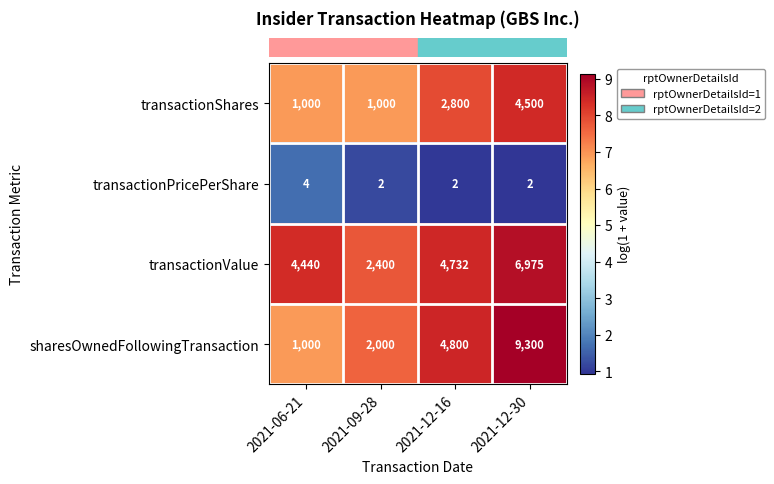

Reading left to right, extract all data points from this chart.

transactionShares: 1000	1000	2800	4500
transactionPricePerShare: 4	2	2	2
transactionValue: 4440	2400	4732	6975
sharesOwnedFollowingTransaction: 1000	2000	4800	9300